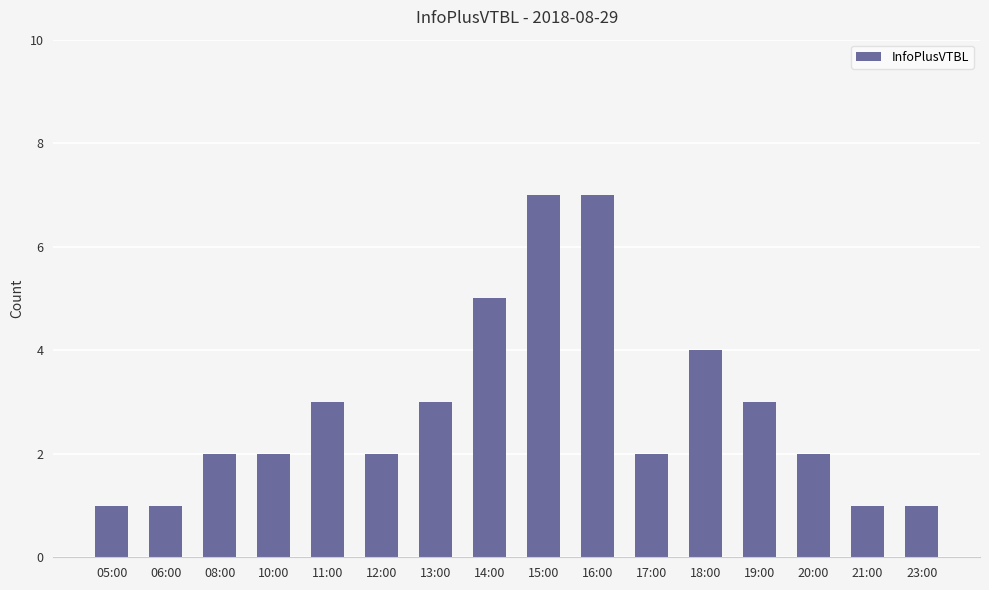

What is the greatest value displayed?

7